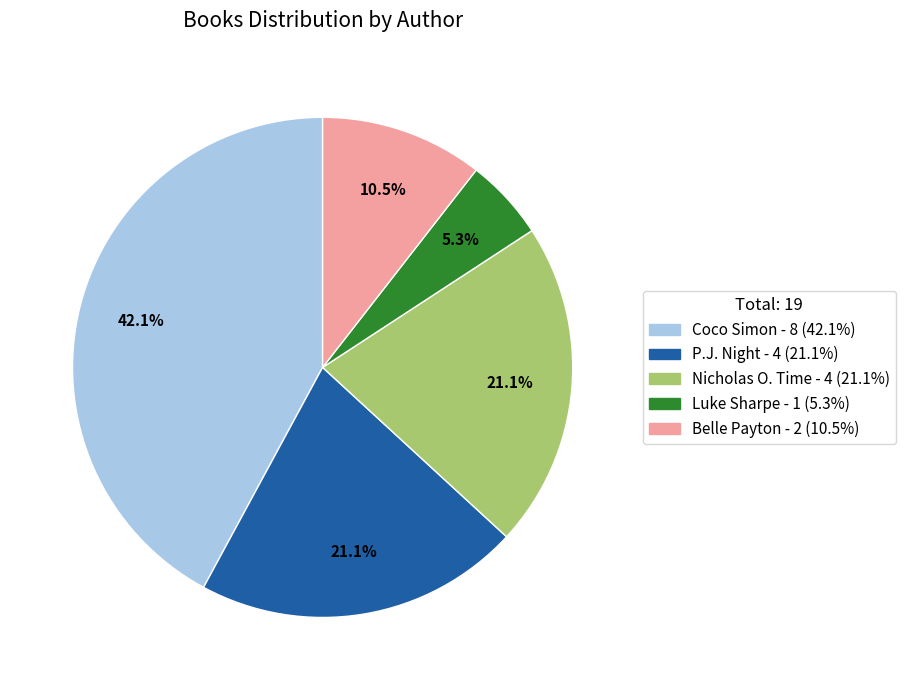

Does any single category account for the majority?

No